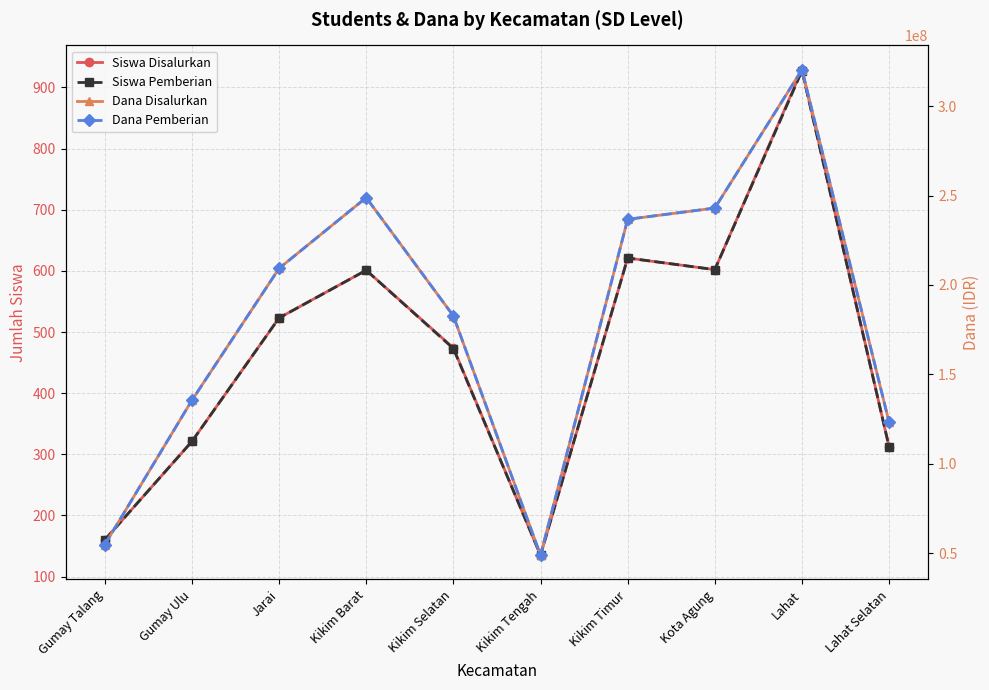

Where does the Siswa Pemberian series first go above 523?

Kikim Barat